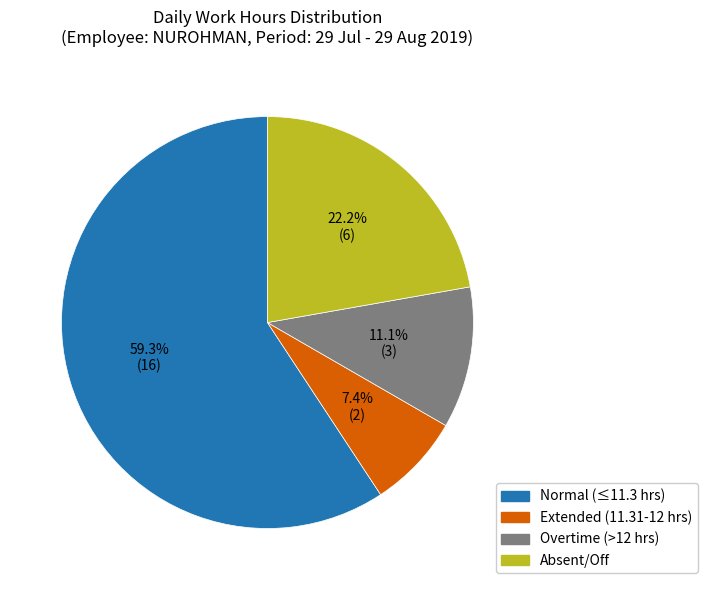

Does any single category account for the majority?

Yes